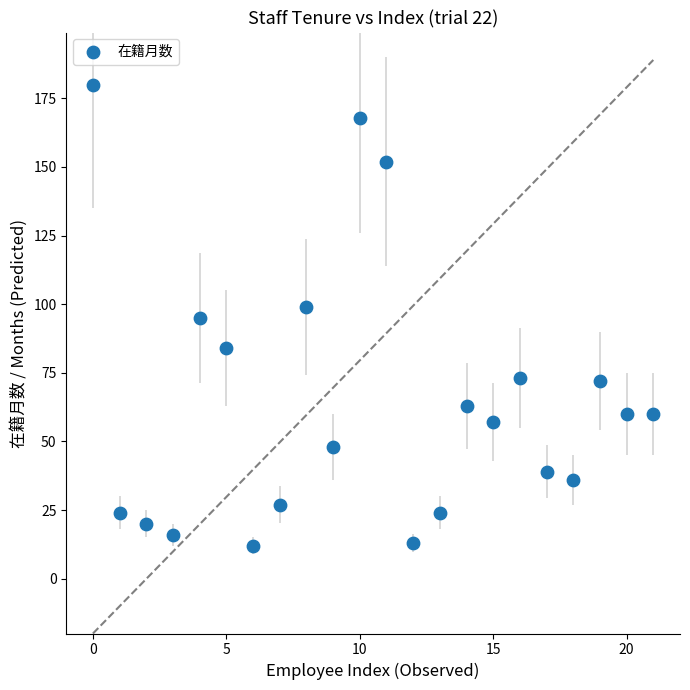

What is the range of Y values (max minus min)?

168